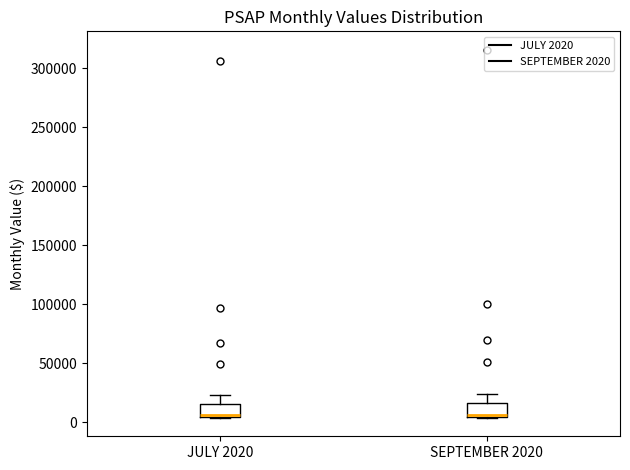

Reading left to right, transcribe this box plot: for each box, give where its median line is, the range the box spans, and where its two whiskers end, as read against the y-axis. The values are not printed on the chart, so give them approximately, as read against the axis.

JULY 2020: median 5000 (just above the box's lower edge), box 5000 to 15000, whiskers 5000 to 25000
SEPTEMBER 2020: median 5000 (just above the box's lower edge), box 5000 to 15000, whiskers 5000 to 25000